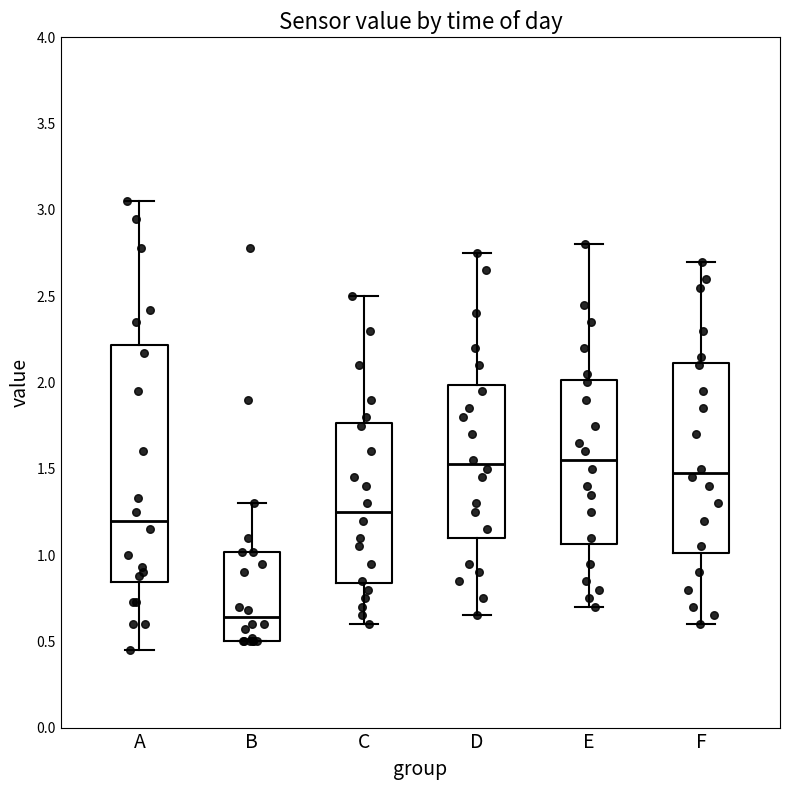

Reading left to right, read every box against the y-axis: the position of its median line, the range the box covers, and the ends of its whiskers. The values are not printed on the chart, so give them approximately, as read against the axis.

A: median 1.20, box 0.85 to 2.20, whiskers 0.45 to 3.05
B: median 0.65, box 0.50 to 1.00, whiskers 0.50 to 1.30
C: median 1.25, box 0.85 to 1.75, whiskers 0.60 to 2.50
D: median 1.55, box 1.10 to 2.00, whiskers 0.65 to 2.75
E: median 1.55, box 1.05 to 2.00, whiskers 0.70 to 2.80
F: median 1.50, box 1.00 to 2.10, whiskers 0.60 to 2.70